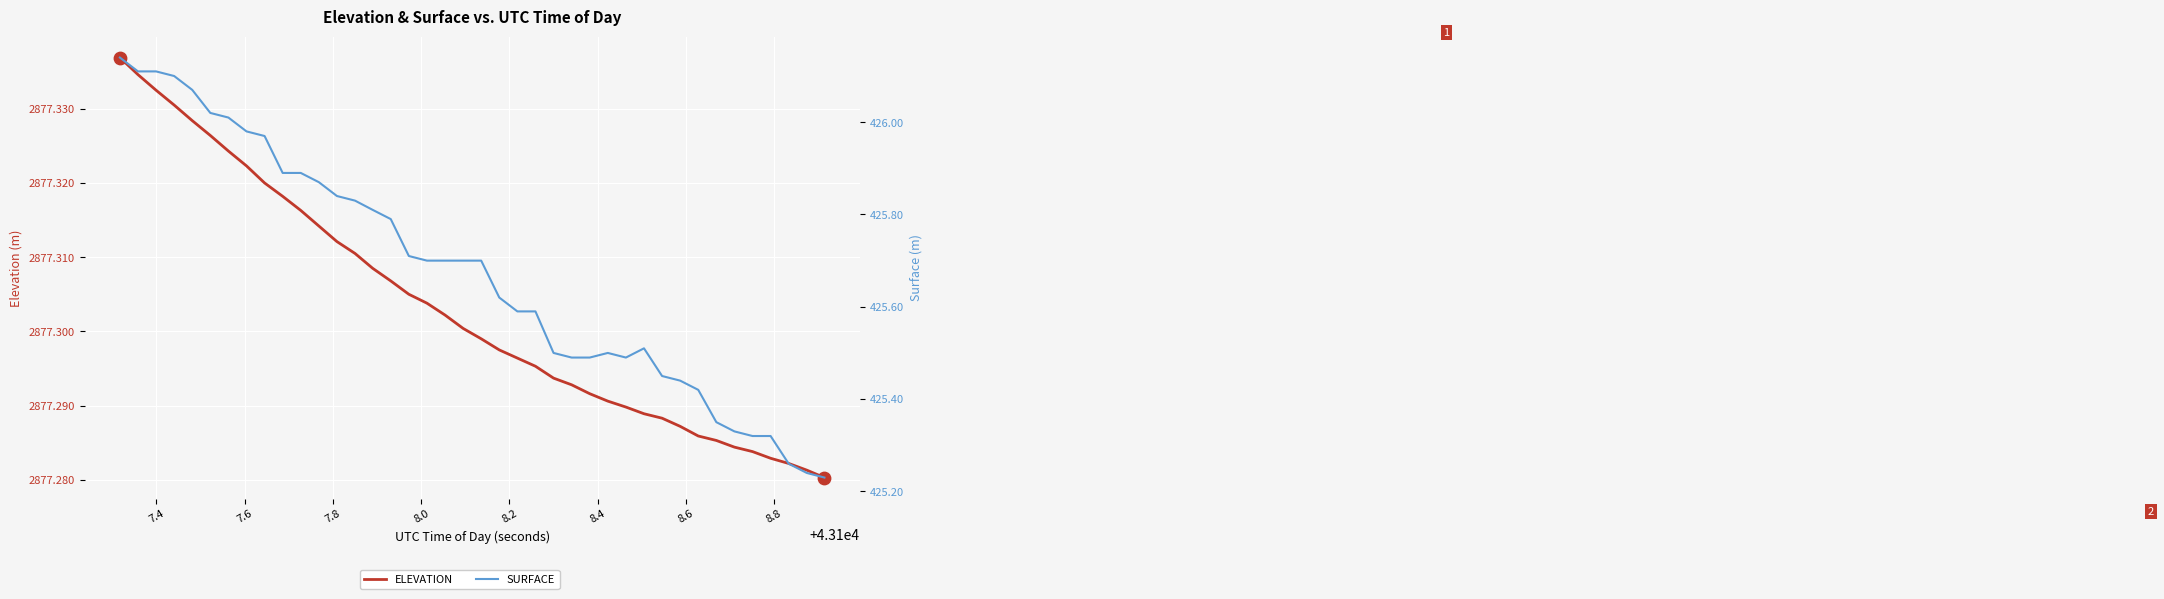

Which series has the largest total across all categories?

ELEVATION